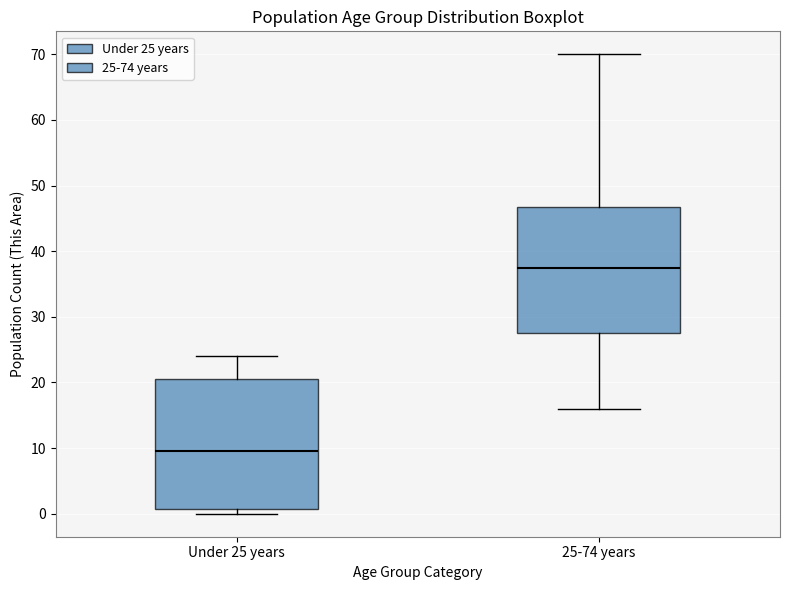

Which box's median line is the lowest?

Under 25 years